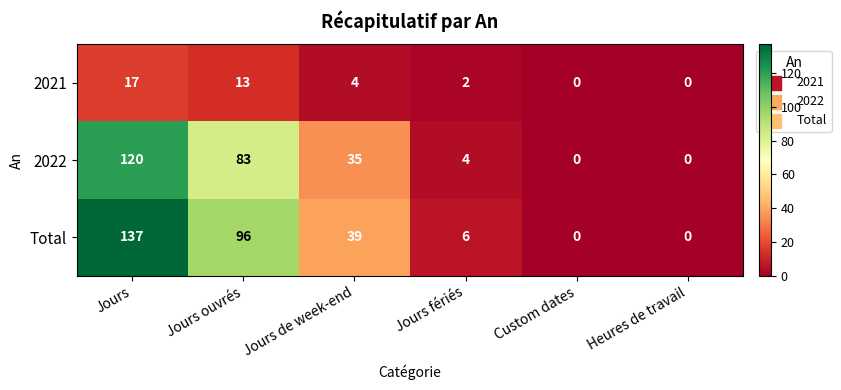

True or false: Total has a value of -47 at Custom dates.

False